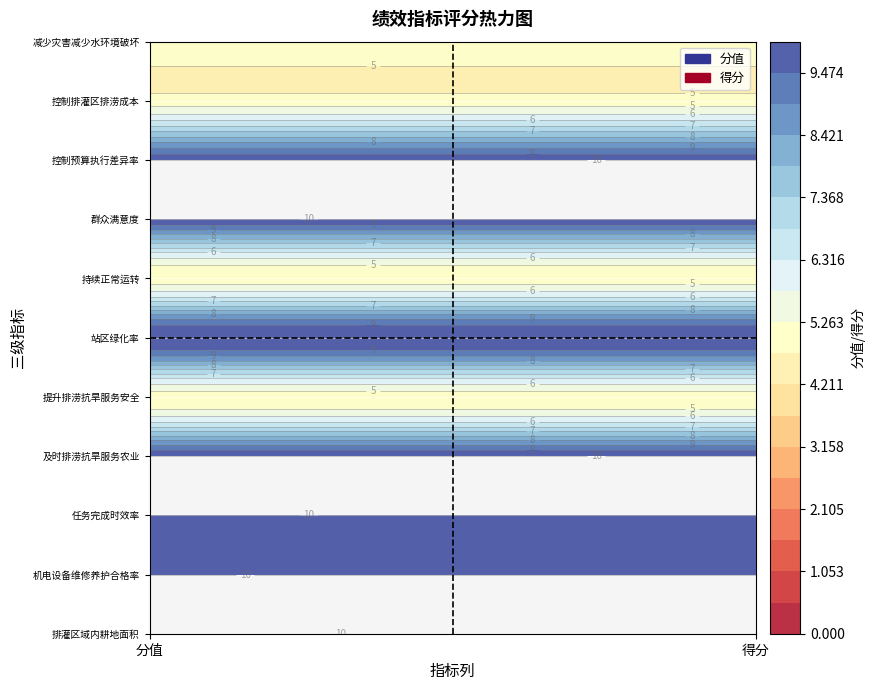

Reading left to right, transcribe all the data shown in this chart.

排灌区域内耕地面积: 10	10
机电设备维修养护合格率: 10	10
任务完成时效率: 10	10
及时排涝抗旱，服务农业，确保农业增产增收: 10	10
提升排涝抗旱工作，服务农业，确保人民生命财产安全: 5	5
站区绿化率: 10	10
持续正常运转: 5	5
群众满意度: 10	10
控制预算执行差异率: 10	10
控制排灌区农田排涝抗旱成本: 5	5
减少灾害损失，减少水环境破坏率: 5	5